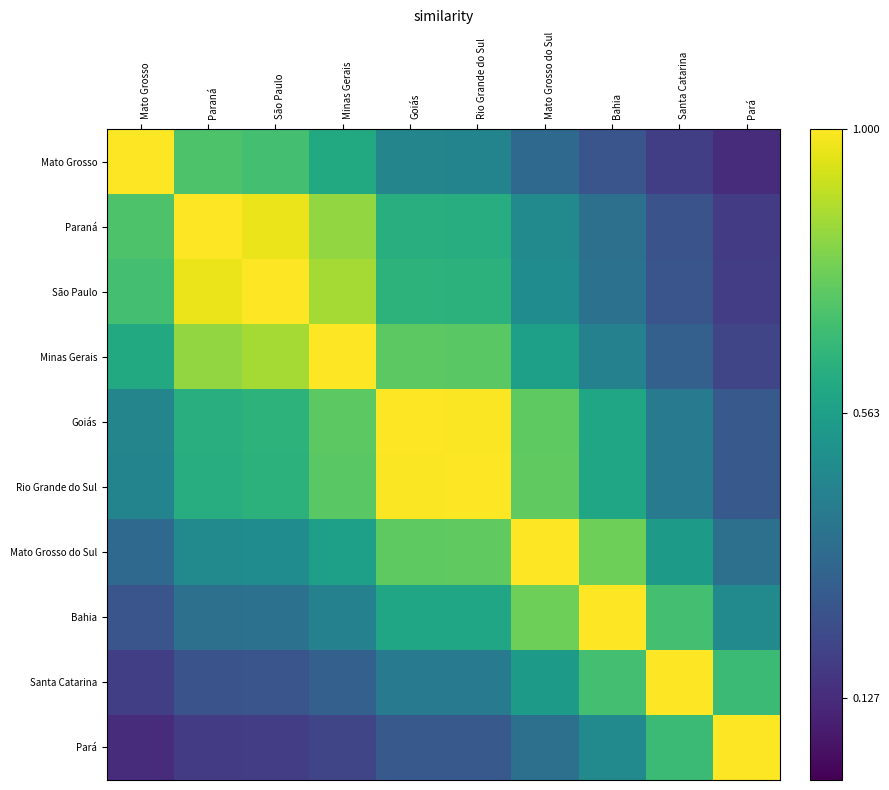

Rank the series by their maximum value, from highest to lowest.

Mato Grosso, Paraná, São Paulo, Minas Gerais, Goiás, Rio Grande do Sul, Mato Grosso do Sul, Bahia, Santa Catarina, Pará